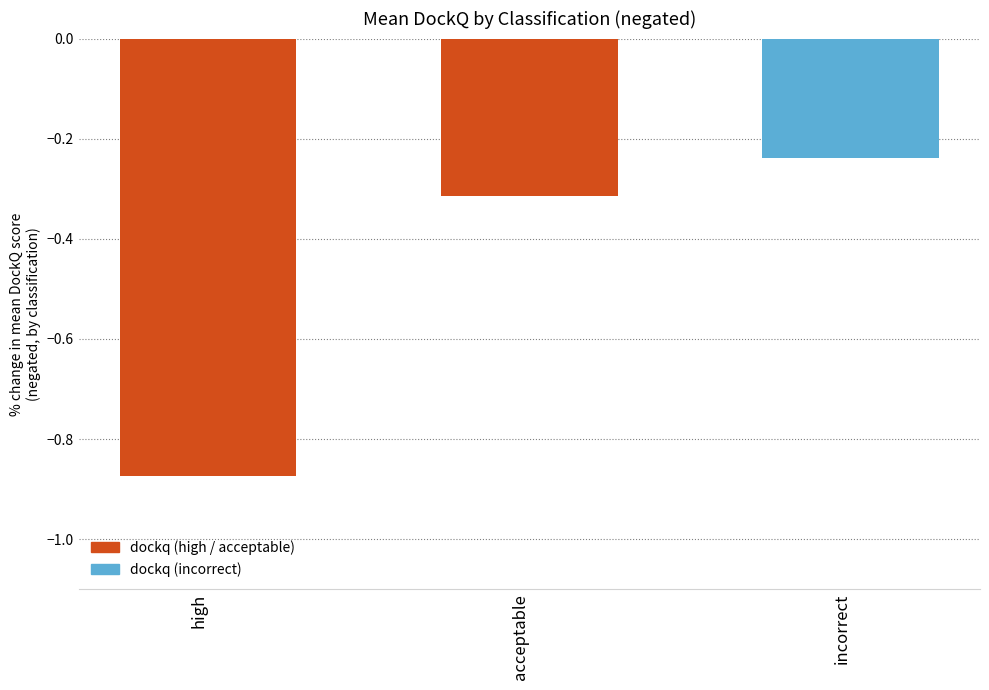

Which has a higher value, acceptable or incorrect?

incorrect